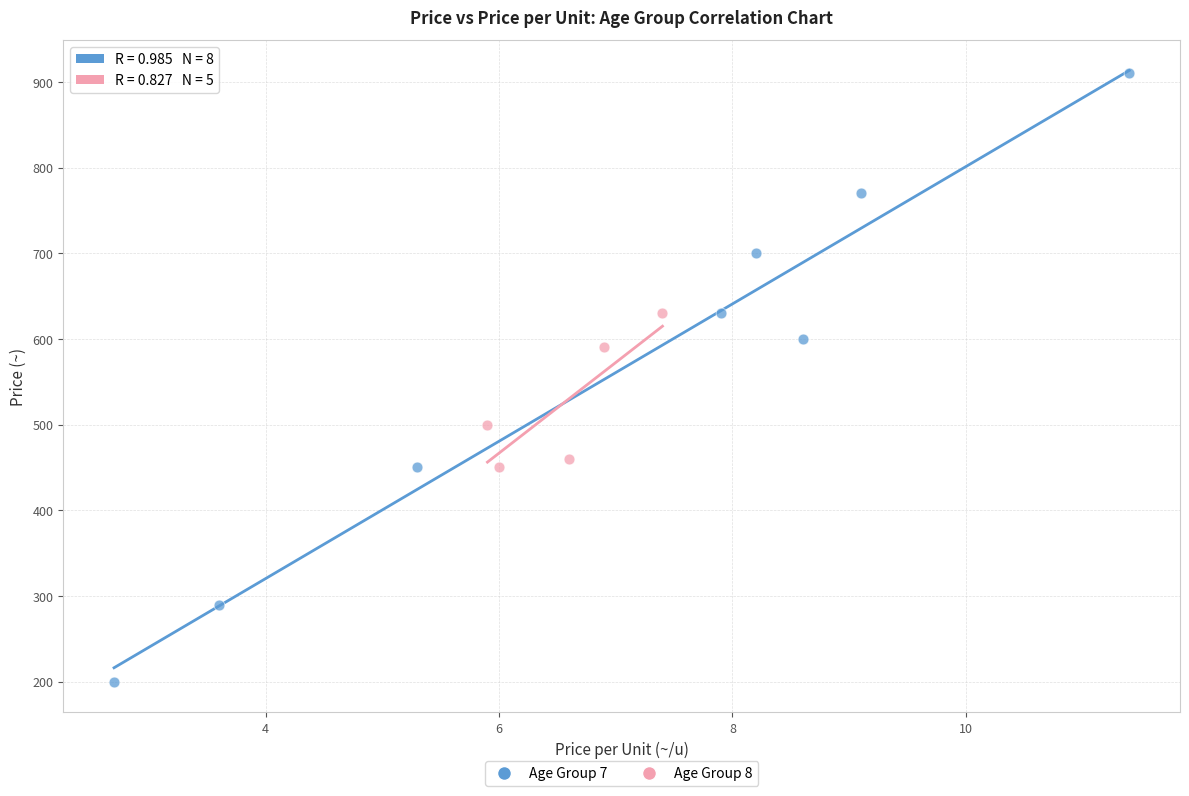

Which series contains the highest Y value?

Age Group 7